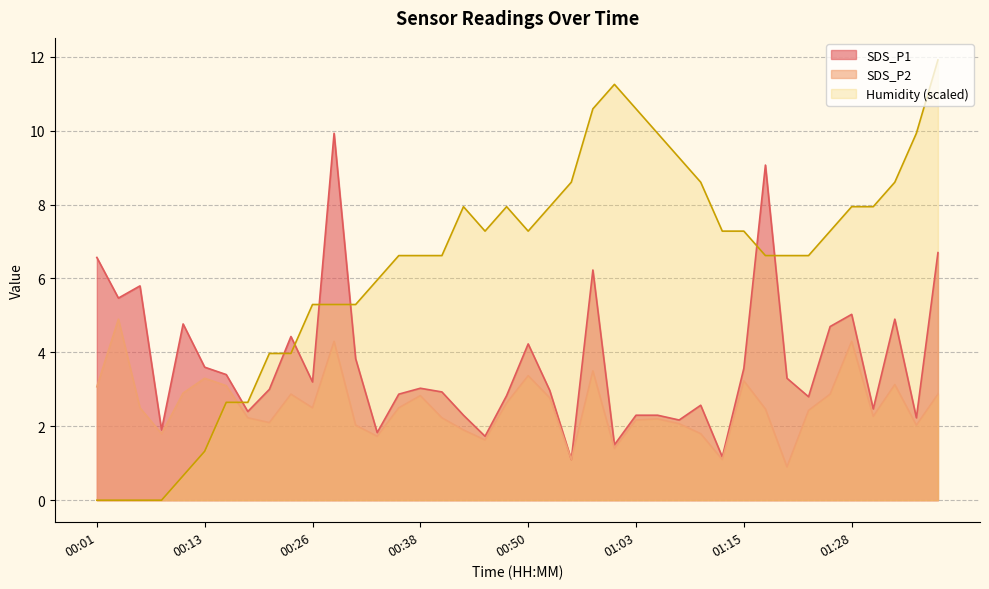

Between 01:10 and 00:16, which is larger?

00:16